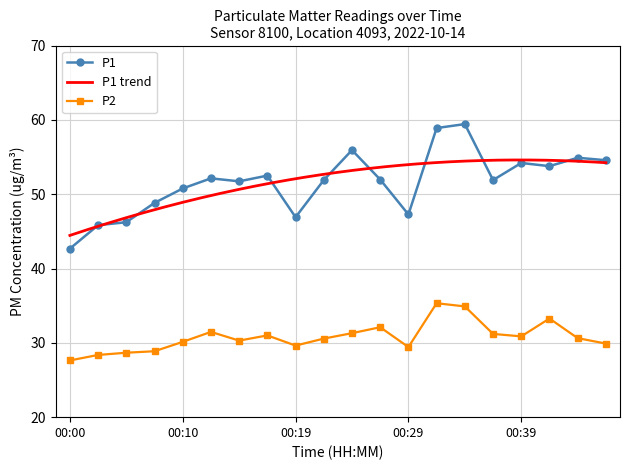

Count the number of data series in this chart.

2